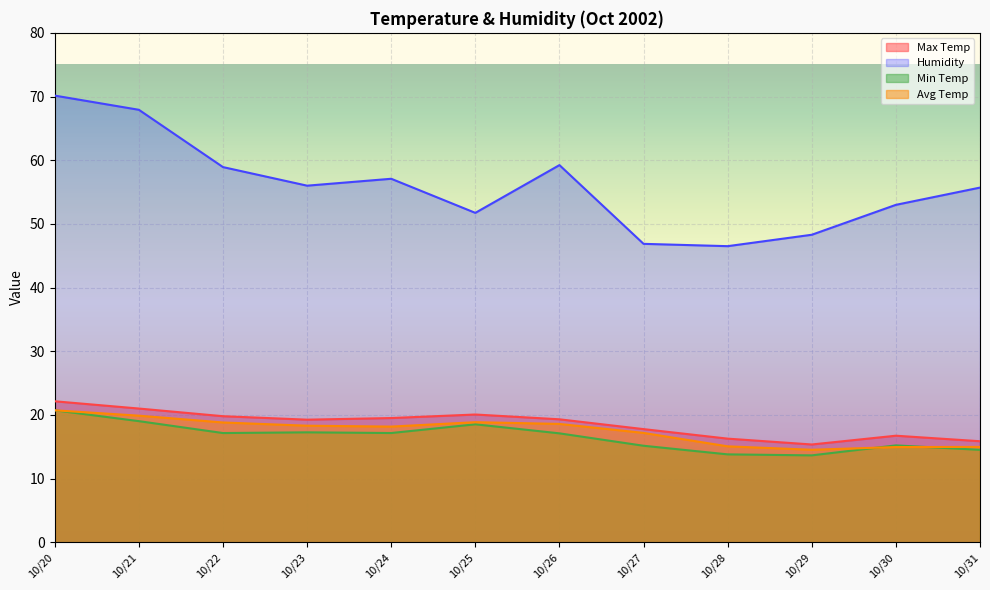

Read the Humidity value at 10/28.

46.5